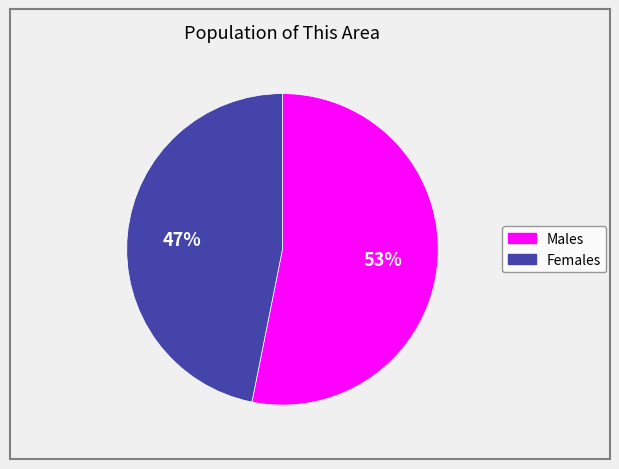

To the nearest percent, what is the difference between the largest and smallest slice percentages?

6%